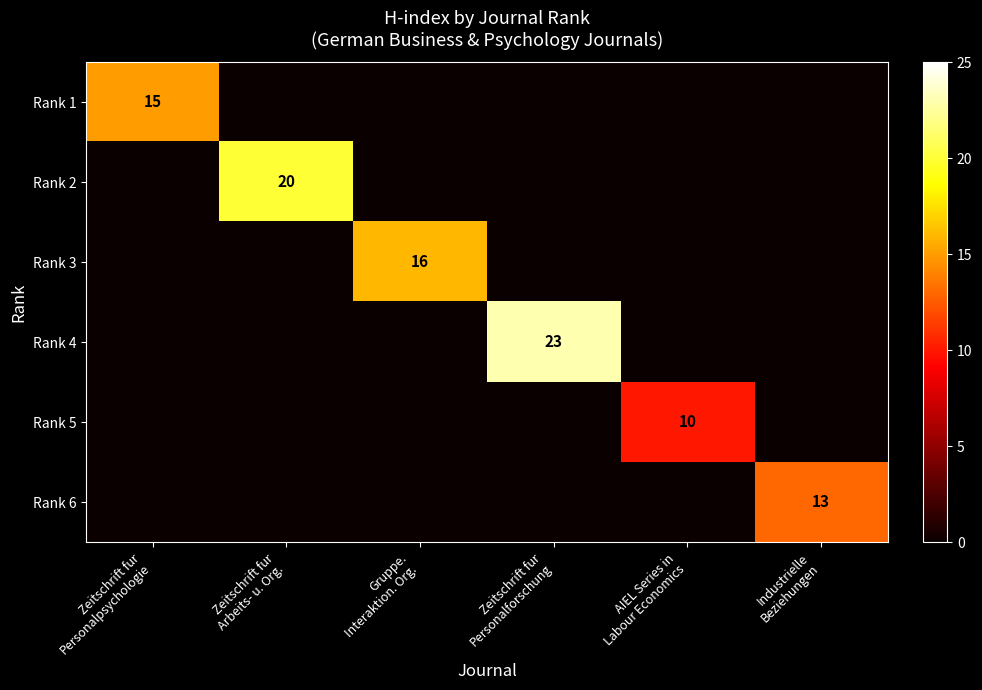

Which category has the highest value across all series?

Zeitschrift fur
Personalforschung